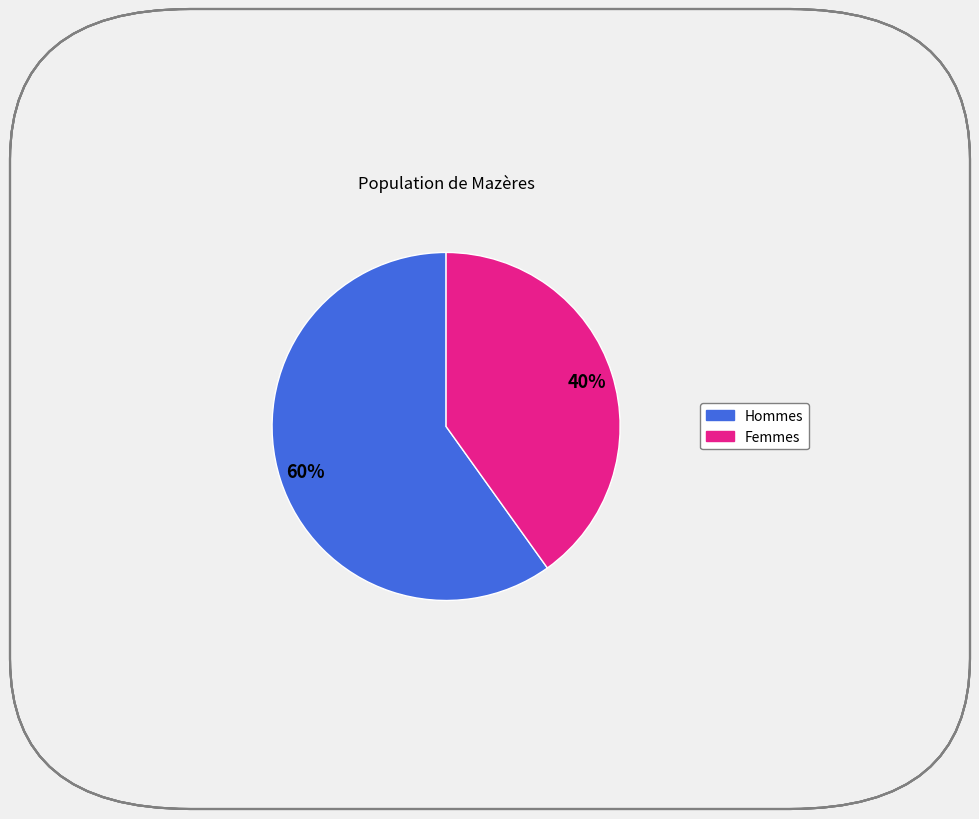

To the nearest percent, what is the average slice percentage?

50%